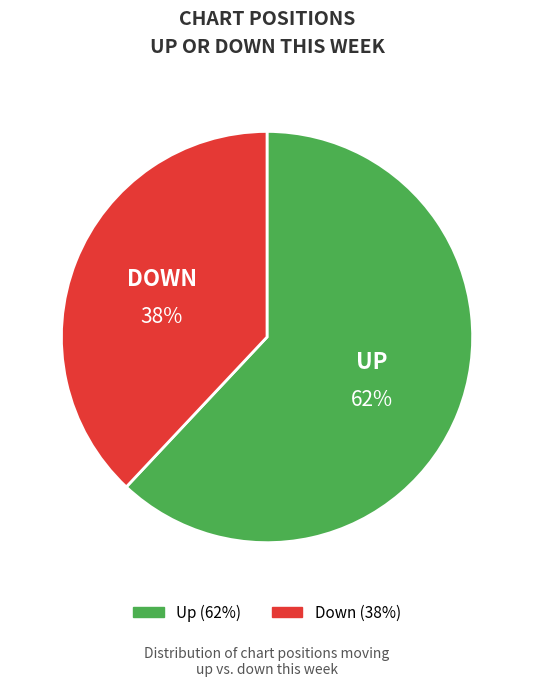

To the nearest percent, what is the average slice percentage?

50%